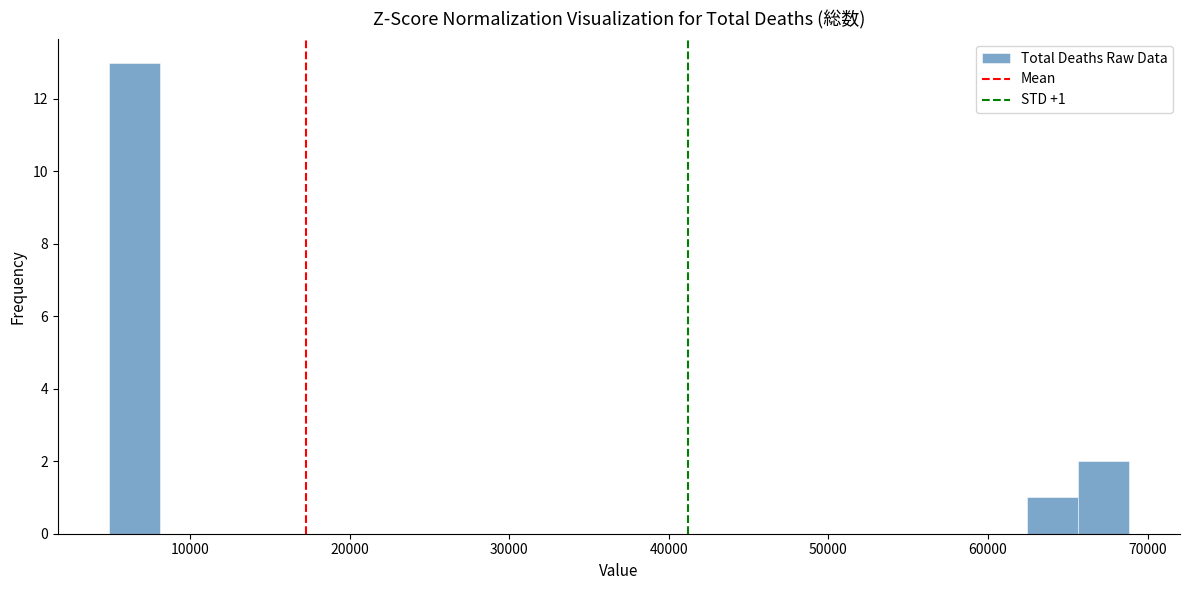

Around what value on the x-axis is the tallest bar? Give the approximate position of its centre, as read against the axis.

7000